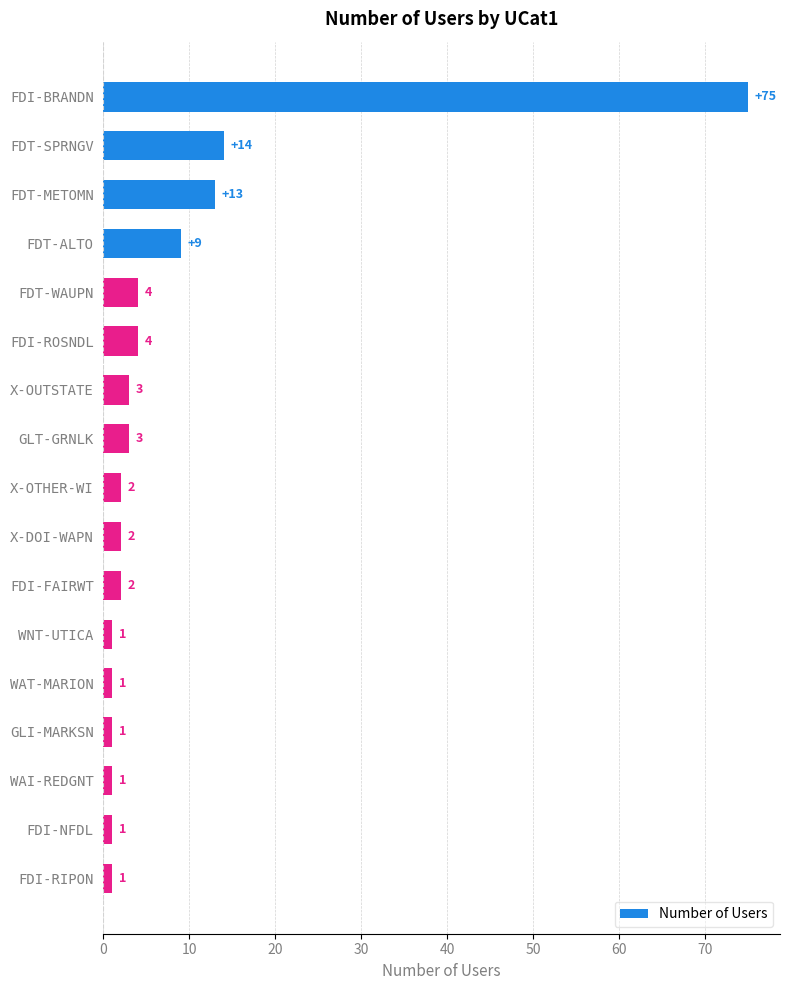

What is the average value?

8